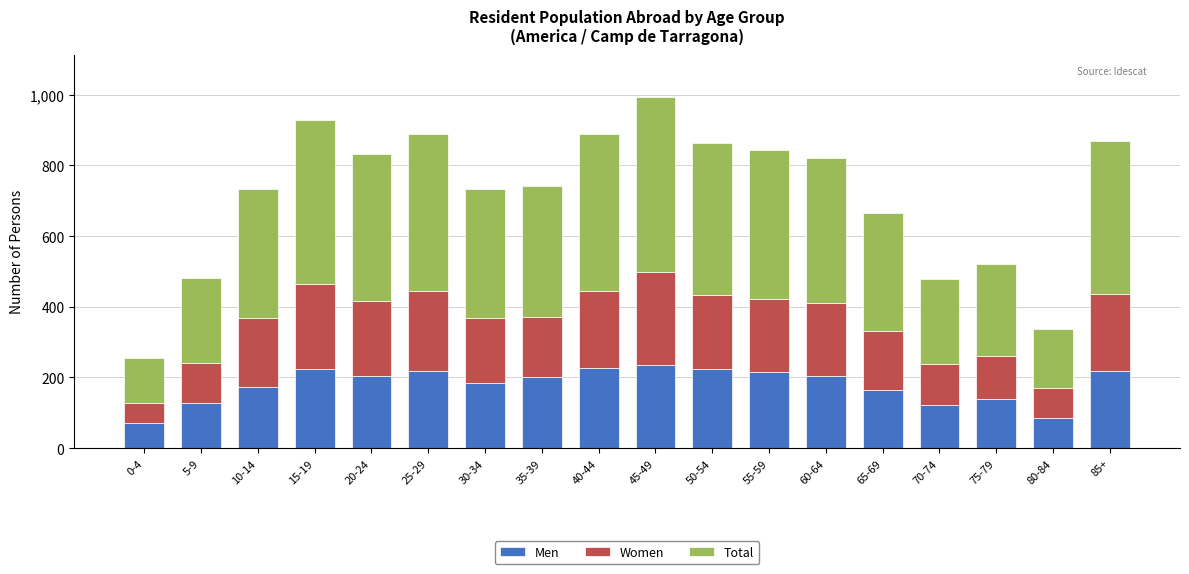

Are the bars grouped side by side (vs. stacked)?

No